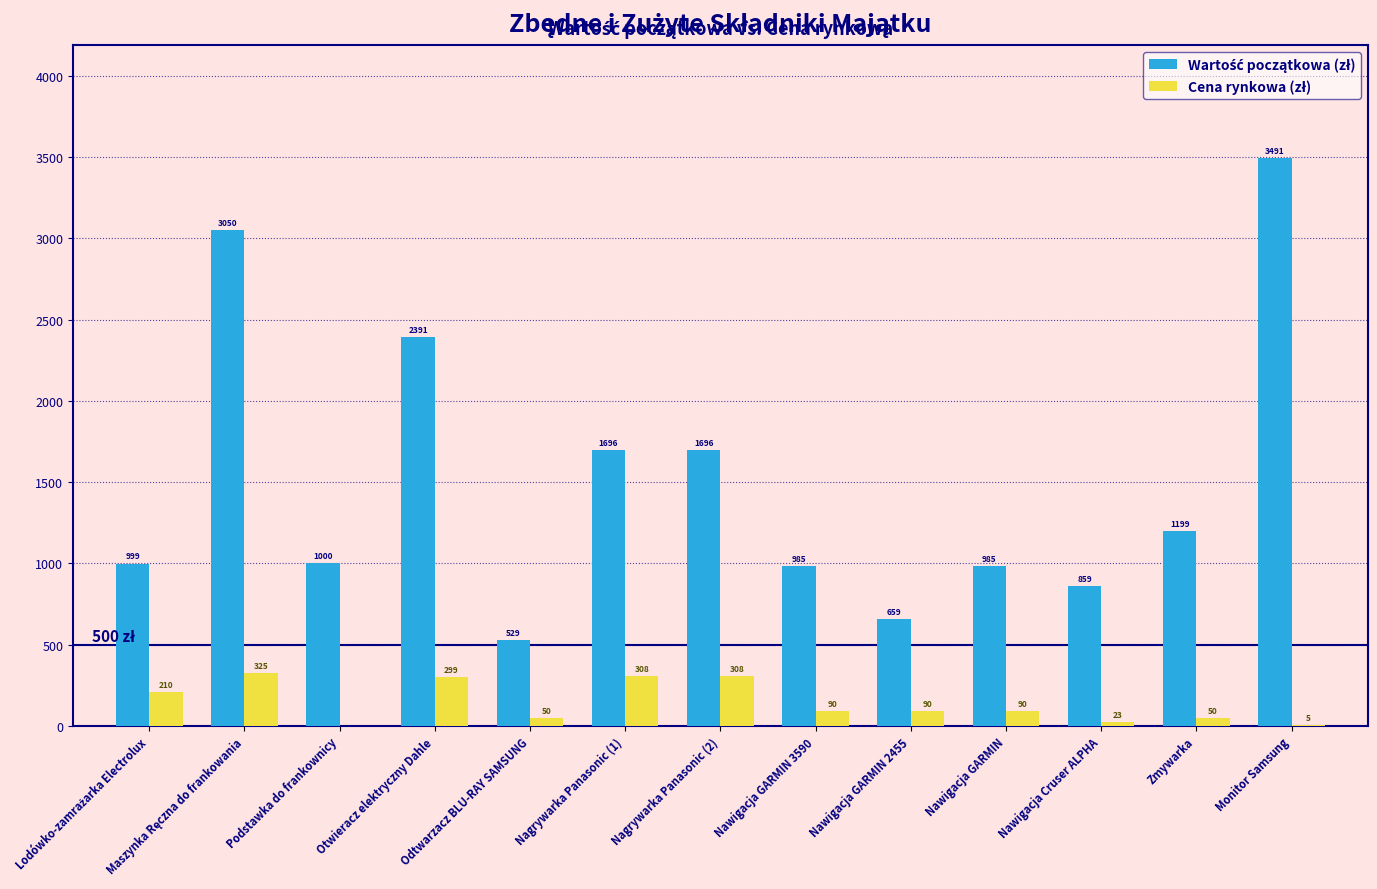

At which category is the sum across all series the highest?

Monitor Samsung